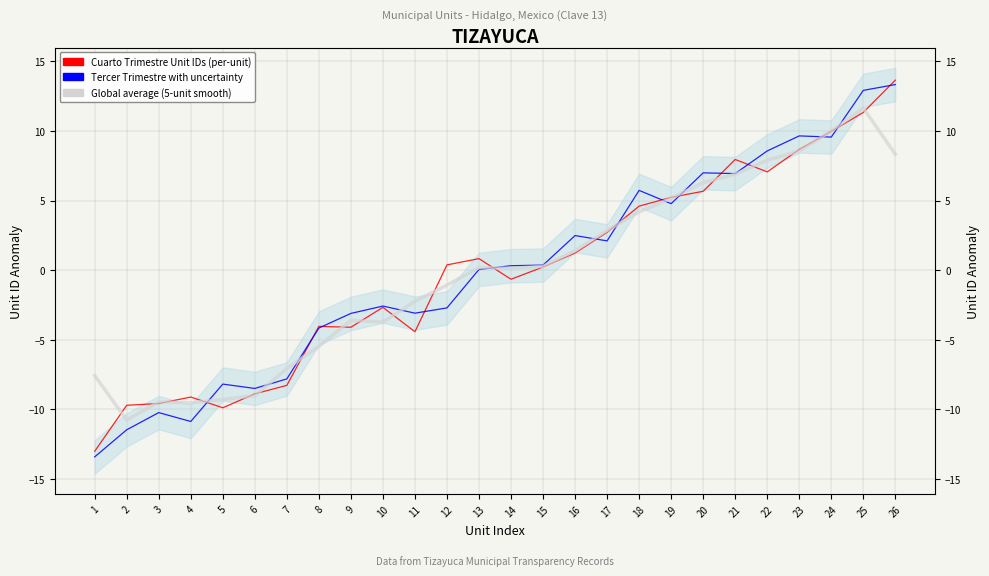

Where is the first local minimum for Global average (5-unit smooth)?

2